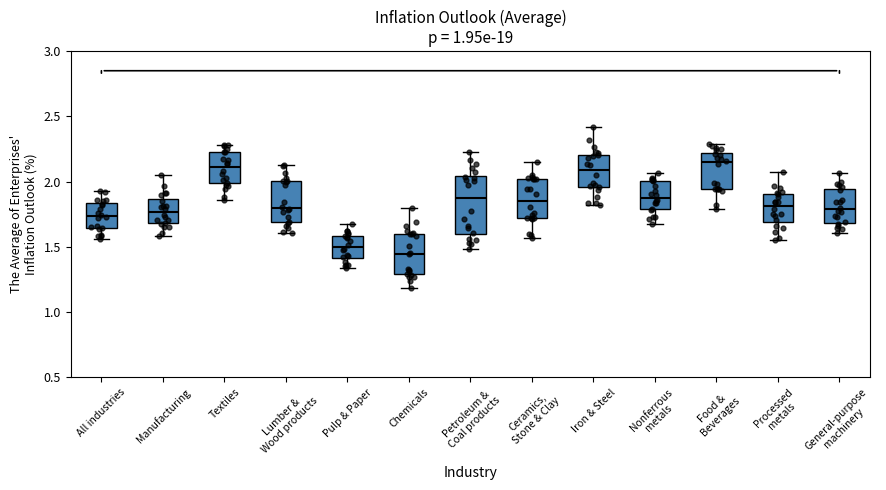

Reading left to right, transcribe this box plot: for each box, give where its median line is, the range the box spans, and where its two whiskers end, as read against the y-axis. The values are not printed on the chart, so give them approximately, as read against the axis.

All industries: median 1.75, box 1.65 to 1.85, whiskers 1.55 to 1.95
Manufacturing: median 1.75, box 1.70 to 1.85, whiskers 1.60 to 2.05
Textiles: median 2.10, box 2.00 to 2.25, whiskers 1.85 to 2.30
Lumber & Wood products: median 1.80, box 1.70 to 2.00, whiskers 1.60 to 2.15
Pulp & Paper: median 1.50, box 1.40 to 1.60, whiskers 1.35 to 1.70
Chemicals: median 1.45, box 1.30 to 1.60, whiskers 1.20 to 1.80
Petroleum & Coal products: median 1.90, box 1.60 to 2.05, whiskers 1.50 to 2.20
Ceramics, Stone & Clay: median 1.85, box 1.70 to 2.00, whiskers 1.55 to 2.15
Iron & Steel: median 2.10, box 1.95 to 2.20, whiskers 1.80 to 2.40
Nonferrous metals: median 1.90, box 1.80 to 2.00, whiskers 1.70 to 2.05
Food & Beverages: median 2.15, box 1.95 to 2.20, whiskers 1.80 to 2.30
Processed metals: median 1.80, box 1.70 to 1.90, whiskers 1.55 to 2.05
General-purpose machinery: median 1.80, box 1.70 to 1.95, whiskers 1.60 to 2.05